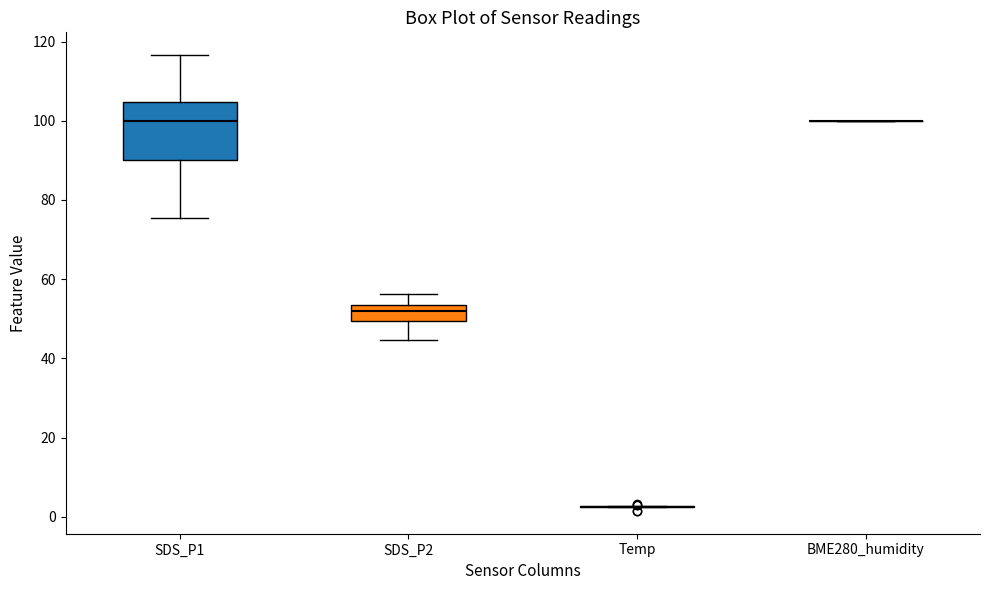

Which box is the tallest, from its lower edge to its upper edge?

SDS_P1